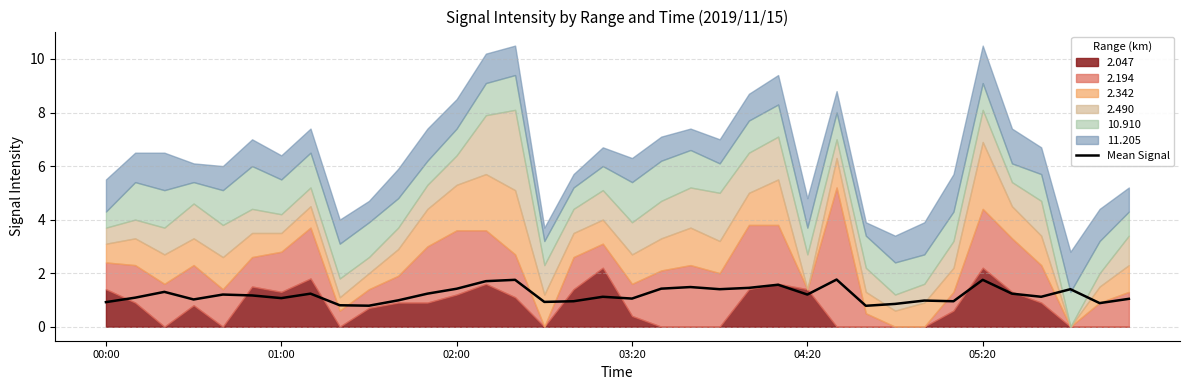

How many points are higher than both their immediate neighbors (excluding endpoints)?

11